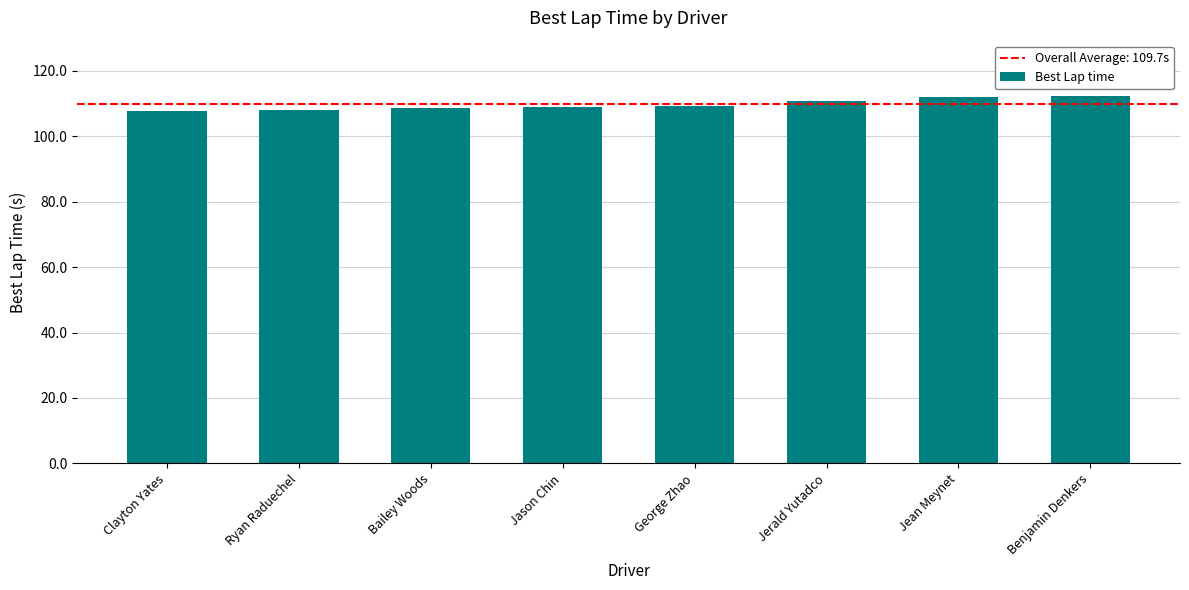

The value at Bailey Woods is 108.7. True or false?

True